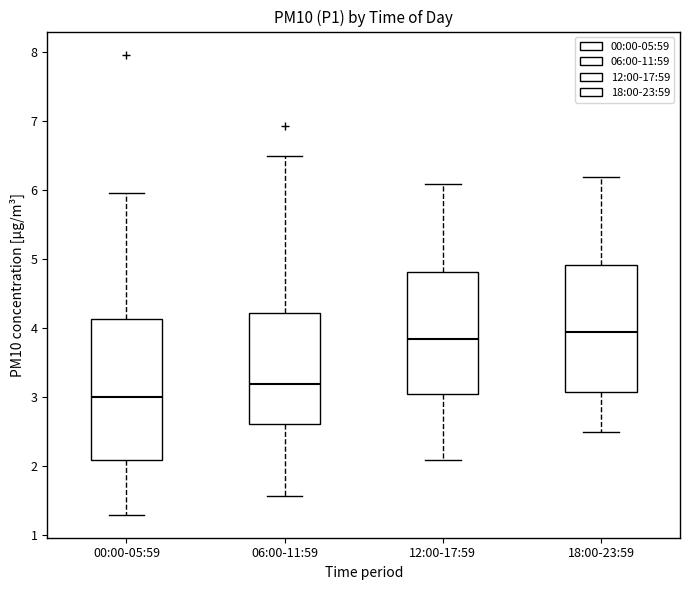

Where does the median line of the box for 00:00-05:59 sit on the y-axis? The values are not printed on the chart, so give them approximately, as read against the axis.

3.0